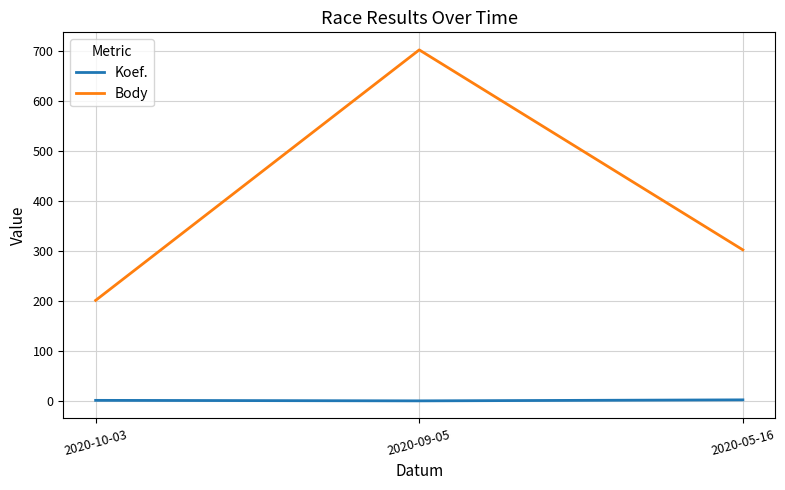

What is the minimum value for Body?

202